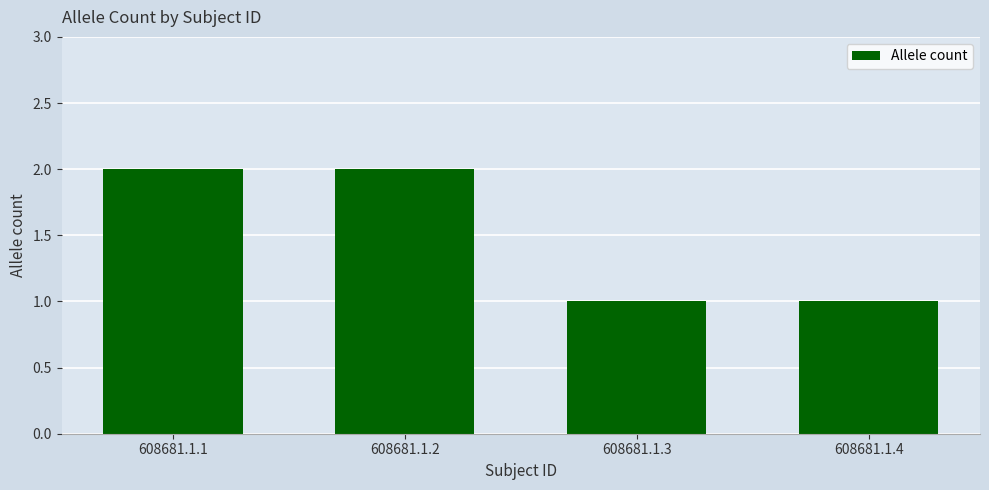

The chart shows a value of 2 at 608681.1.2. True or false?

True